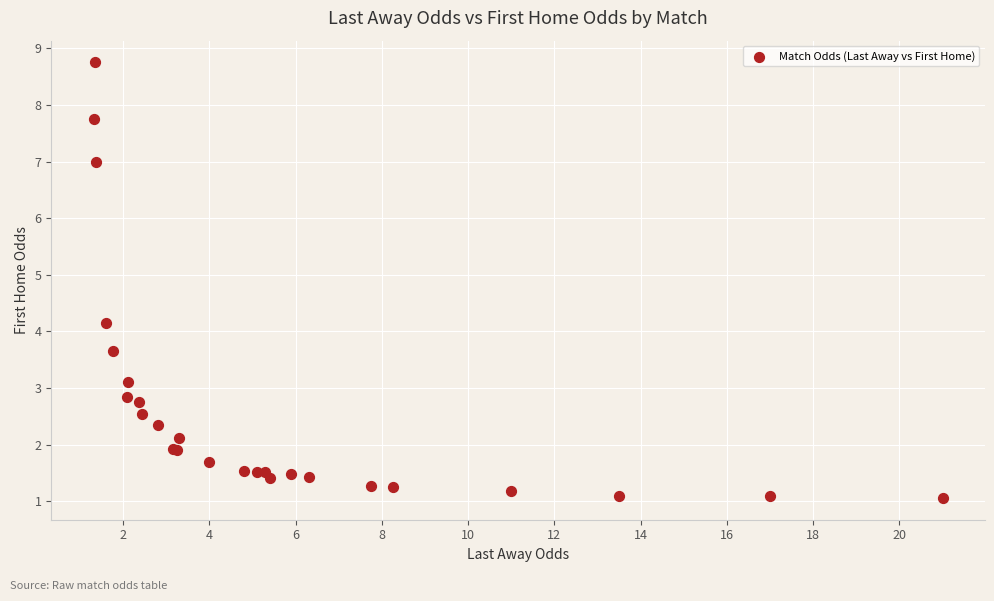

What Y value in the scatter plot is closest to 4?

4.2